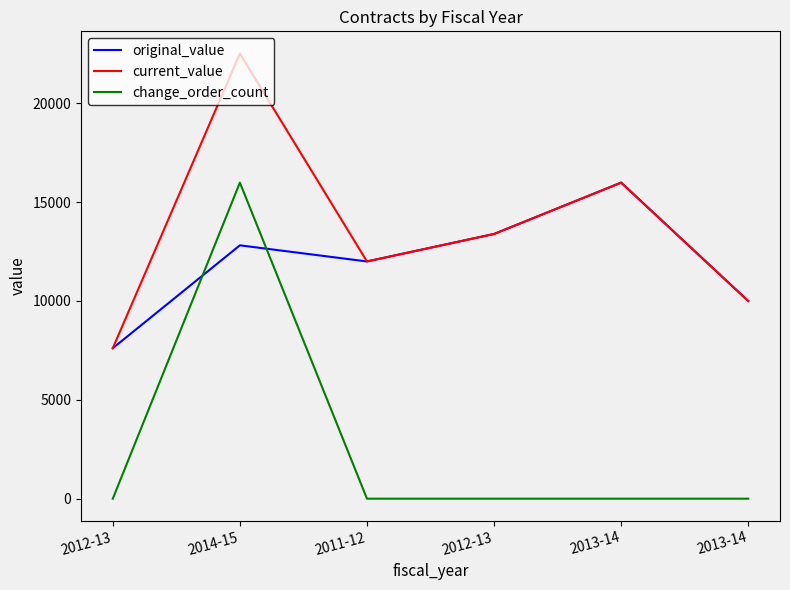

At how many categories does at least one series exceed 12846?

3